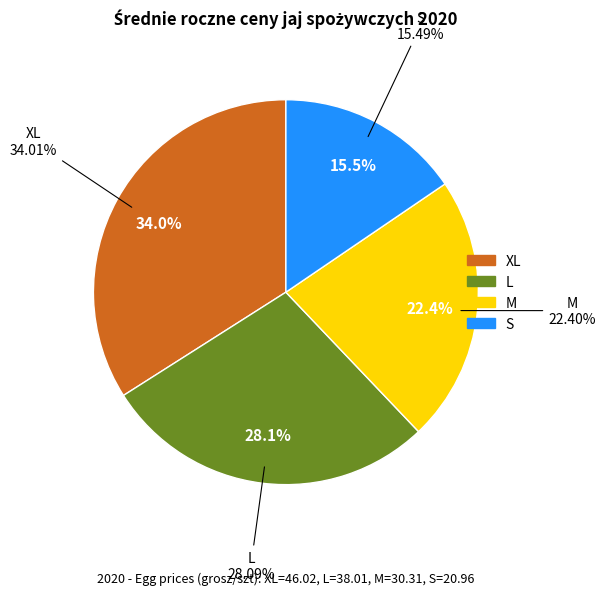

Count the number of slices in the pie.

4